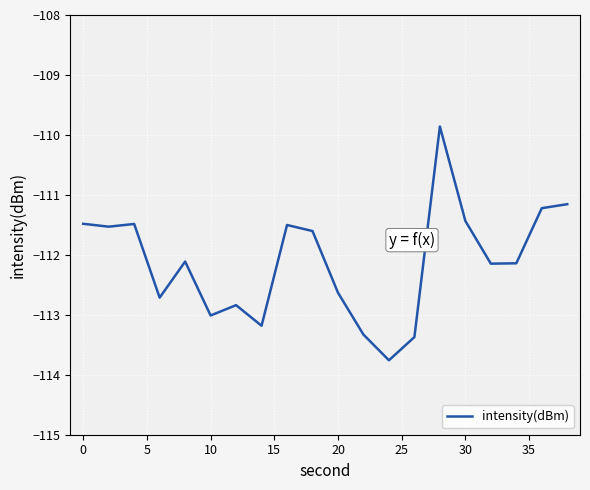

What is the minimum value shown in the chart?

-113.8